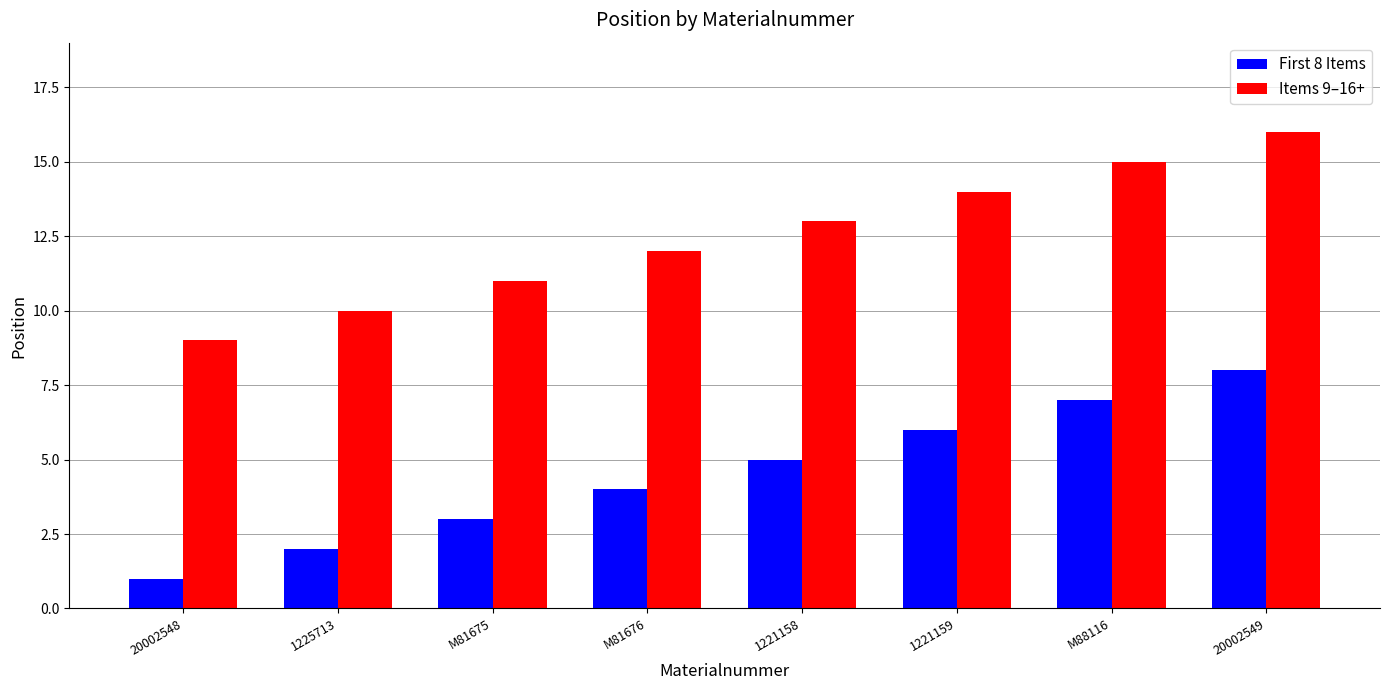

What is the label of the 7th bar from the left?

M88116